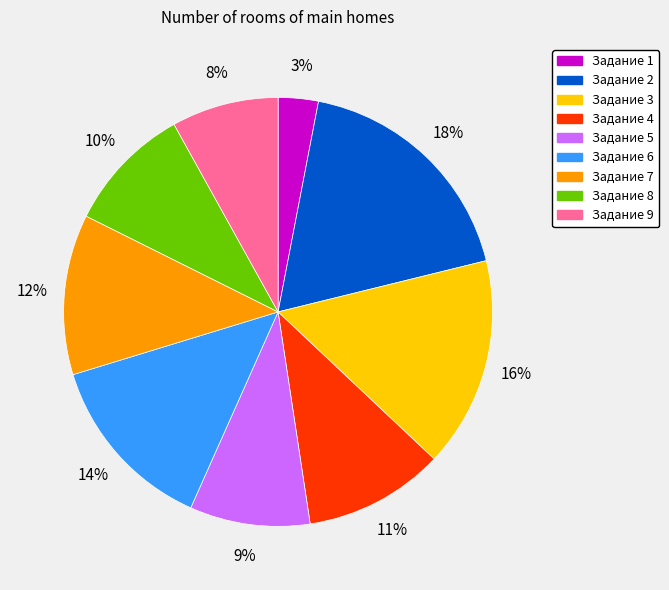

To the nearest percent, what is the difference between the largest and smallest slice percentages?

15%